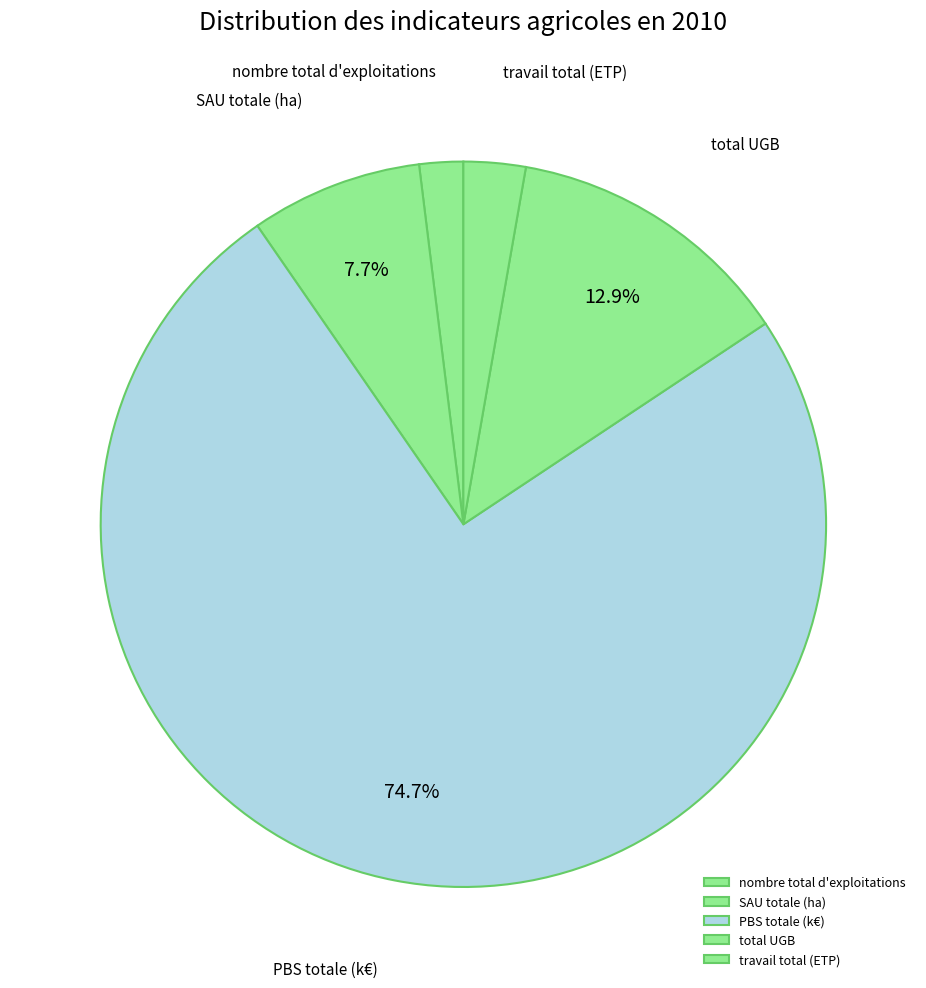

Which slice is the smallest?

nombre total d'exploitations